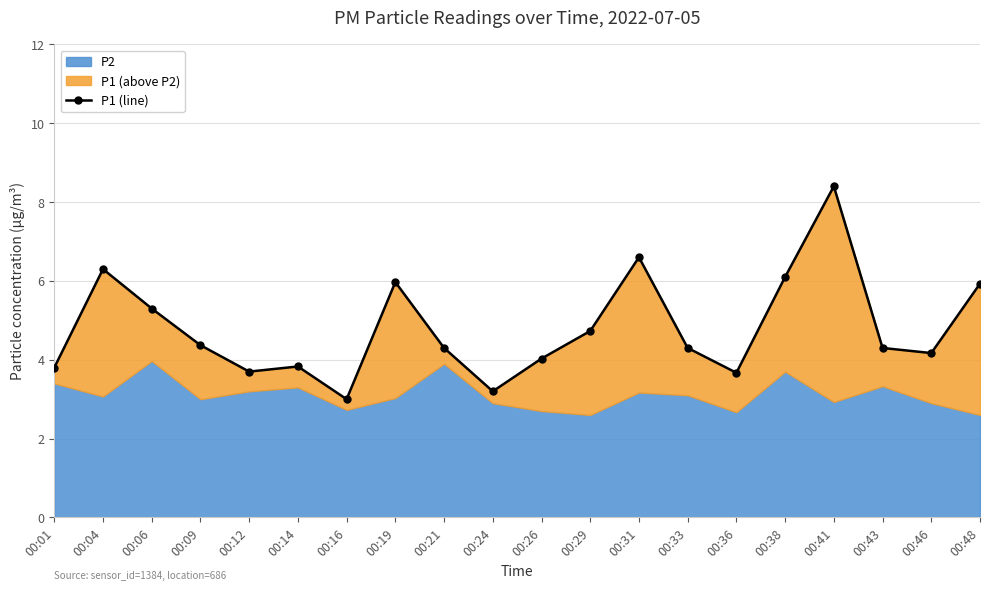

At which category does the data reach its first local valley?

00:12